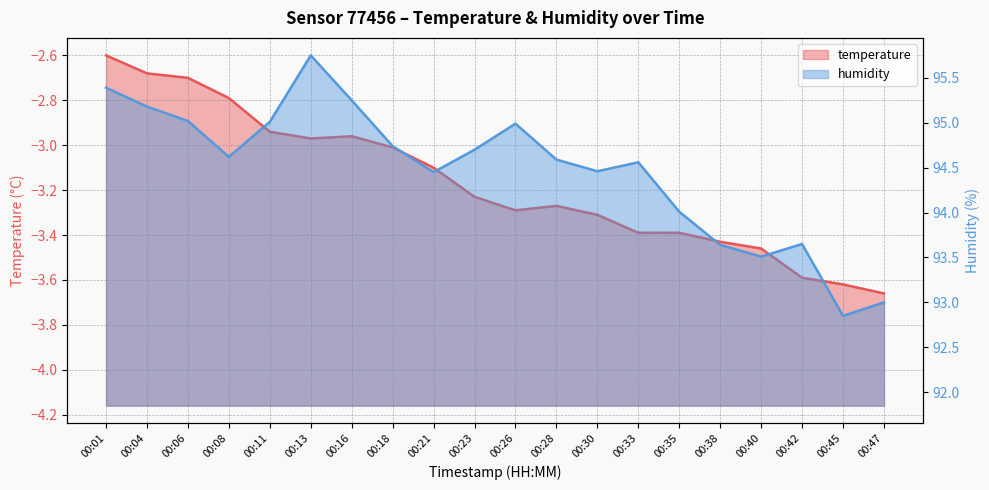

What value does the humidity series have at 00:26?

95.0